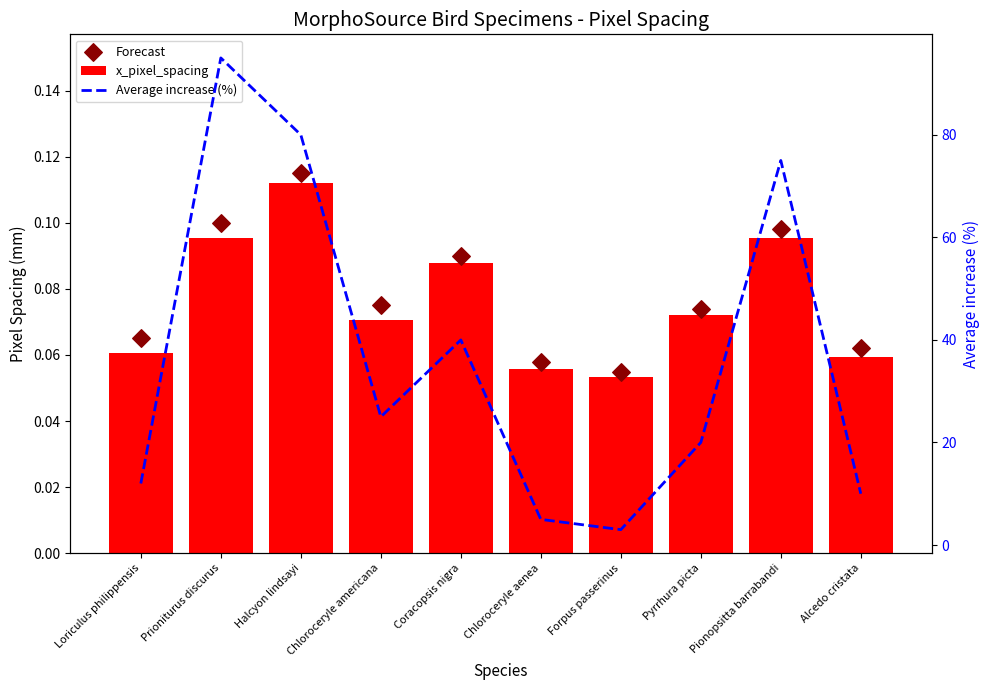

At which category is the sum across all series the highest?

Prioniturus discurus